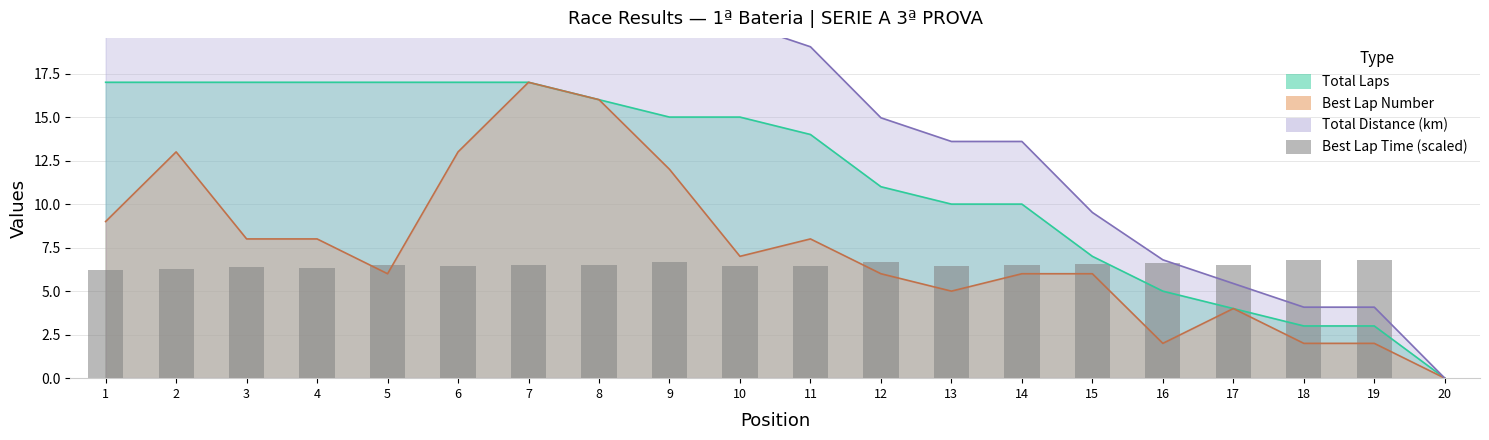

The value at 1 is 3.2. True or false?

False